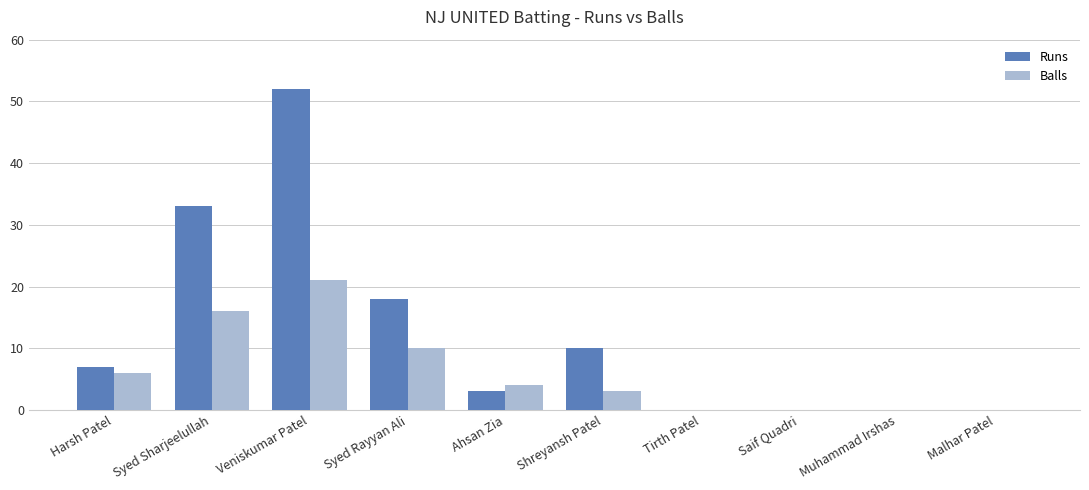

Reading left to right, what are all the values shown in this chart?

Runs: 7	33	52	18	3	10	0	0	0	0
Balls: 6	16	21	10	4	3	0	0	0	0